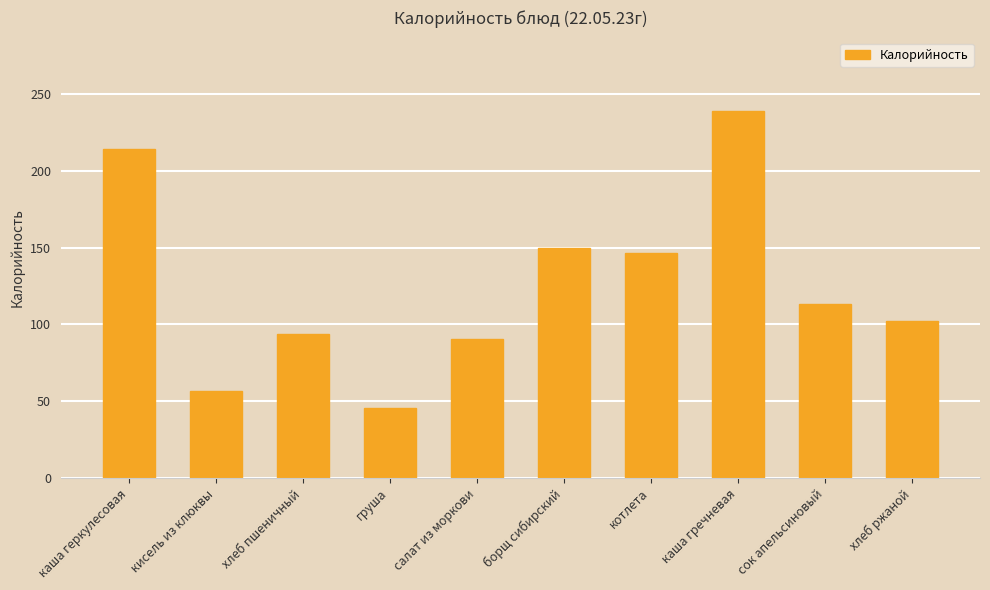

Which label corresponds to the largest value in the chart?

каша гречневая